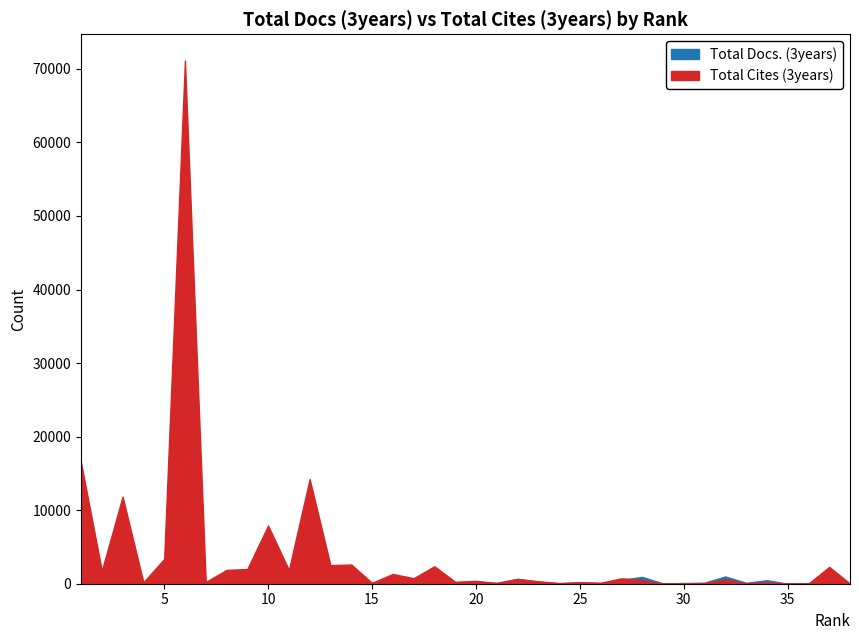

What is the difference between the second highest and minimum values in the Total Cites (3years) series?

16453